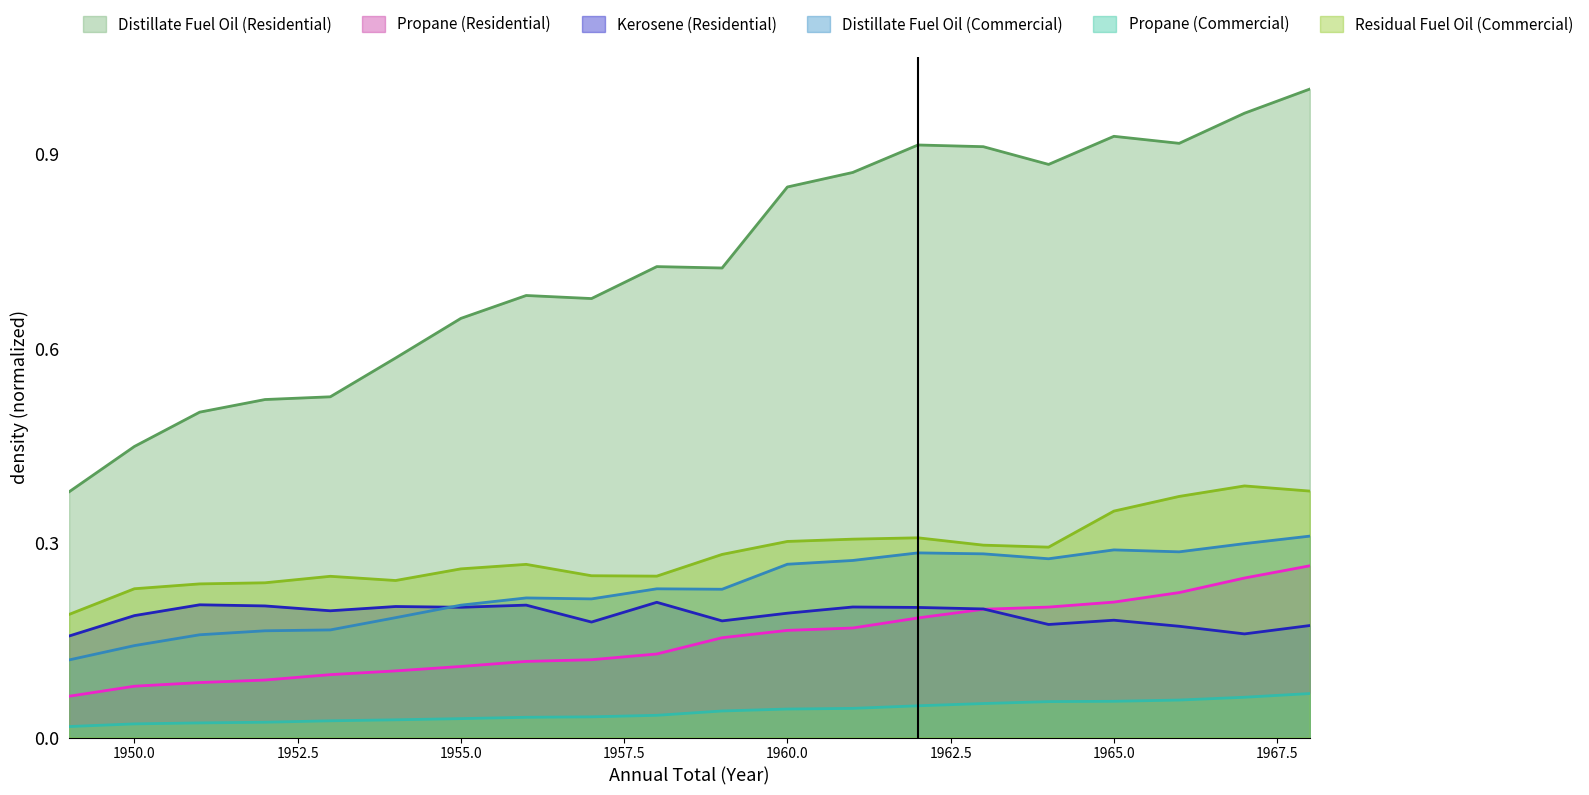

How many lines are shown in the chart?

6